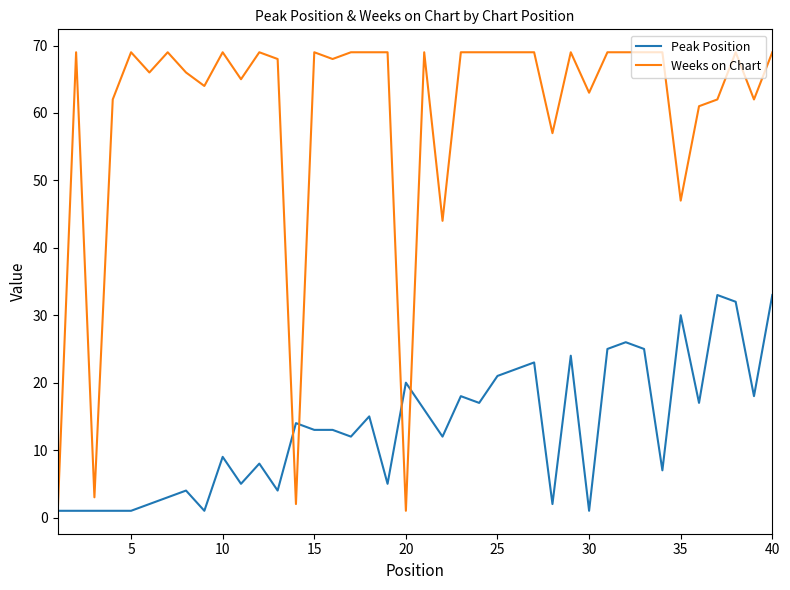

What is the maximum value shown in the chart?

69